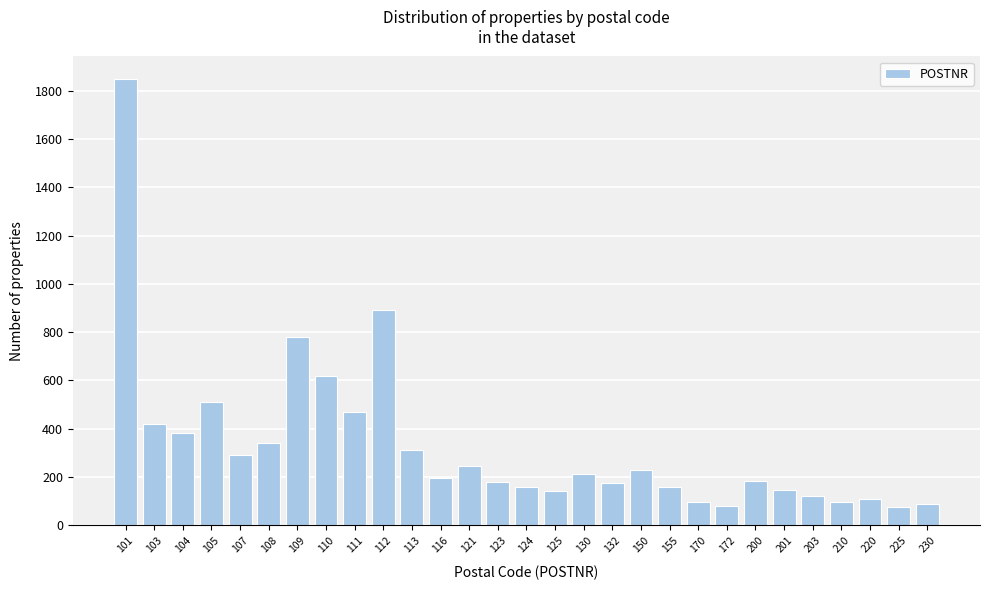

What is the difference between the maximum and second lowest values?

1770